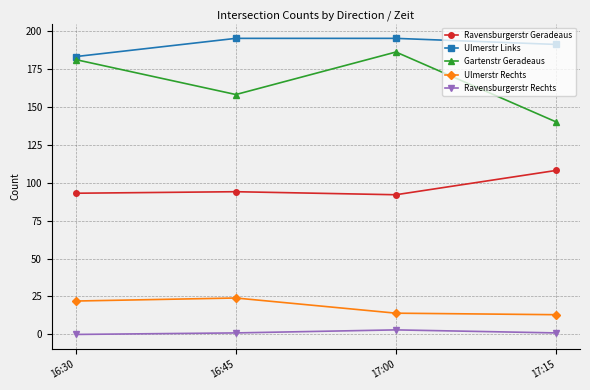

Reading right to left, list all the values displayed in this chart.

Ravensburgerstr Geradeaus: 17:15=108	17:00=92	16:45=94	16:30=93
Ulmerstr Links: 17:15=191	17:00=195	16:45=195	16:30=183
Gartenstr Geradeaus: 17:15=140	17:00=186	16:45=158	16:30=181
Ulmerstr Rechts: 17:15=13	17:00=14	16:45=24	16:30=22
Ravensburgerstr Rechts: 17:15=1	17:00=3	16:45=1	16:30=0